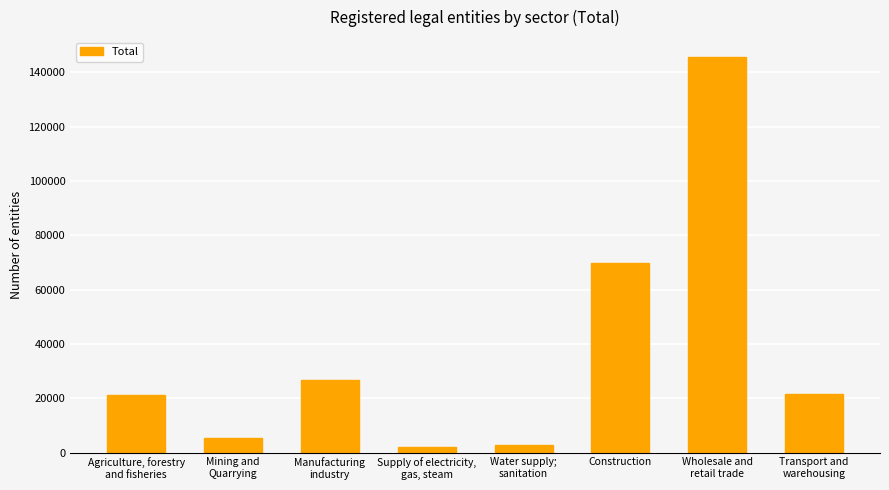

What is the maximum value shown in the chart?

145658